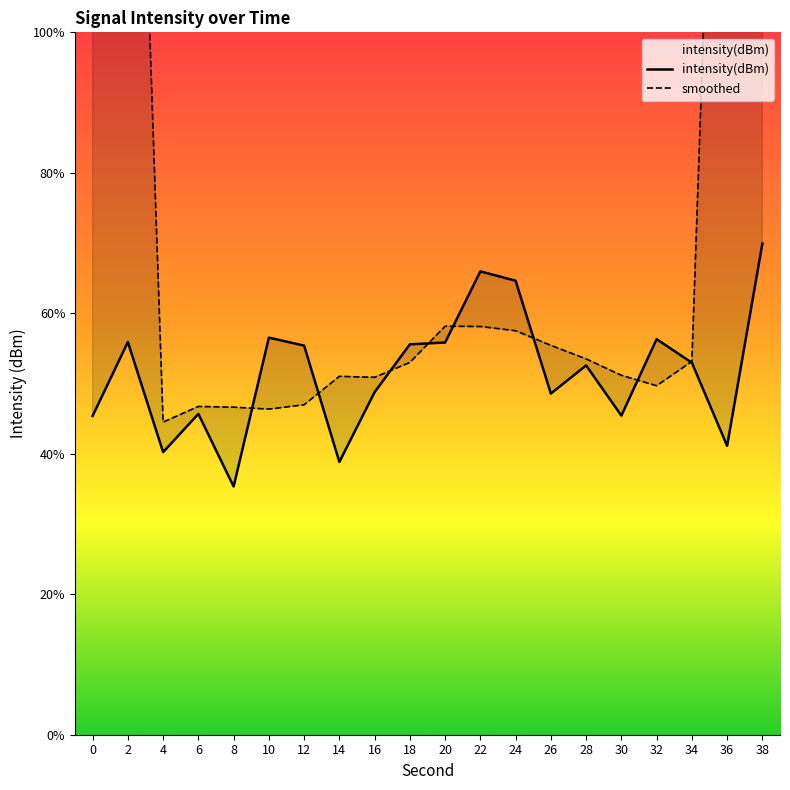

List the labels in order of value, smallest first.

8, 14, 4, 36, 0, 30, 6, 26, 16, 28, 34, 12, 18, 20, 2, 32, 10, 24, 22, 38